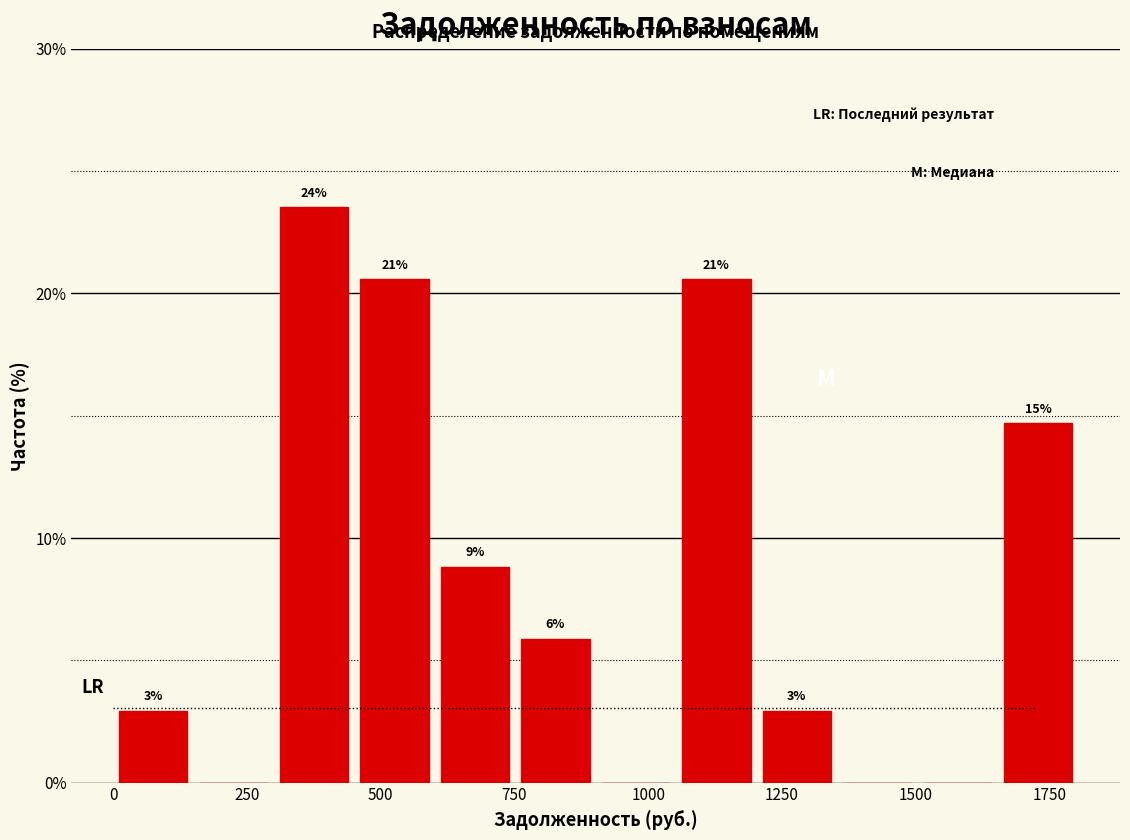

Read against the x-axis, roughly where is the centre of the tallest bar?

400